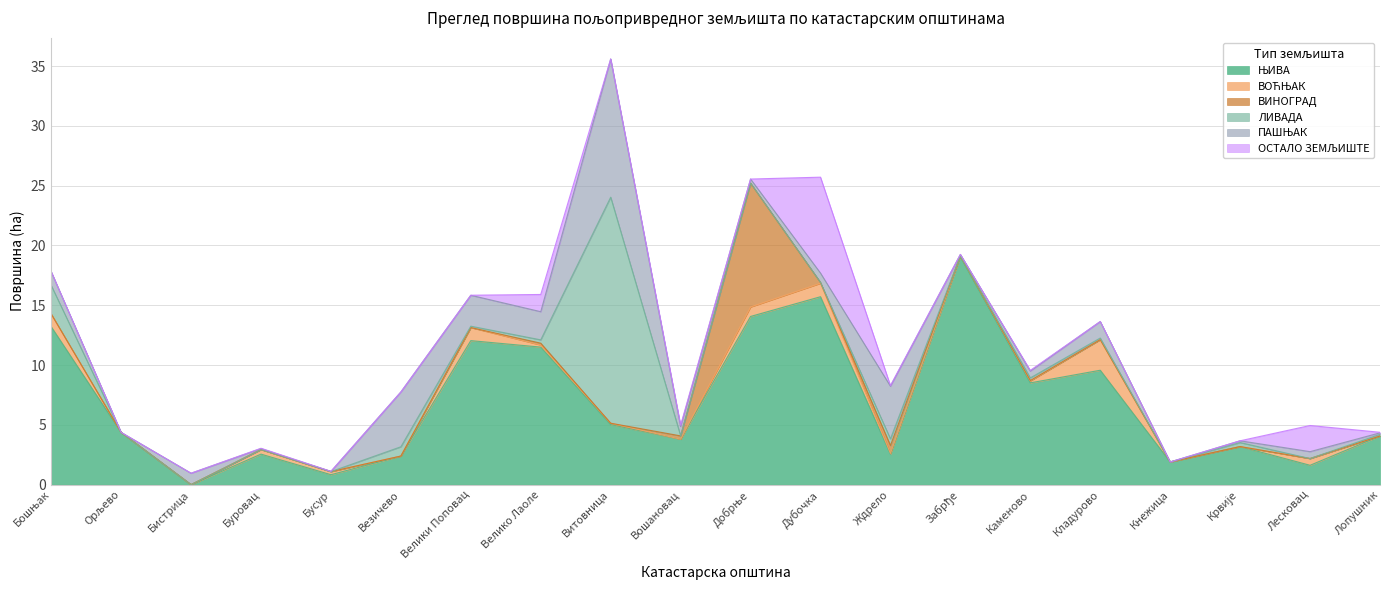

At which category is the sum across all series the highest?

Витовница